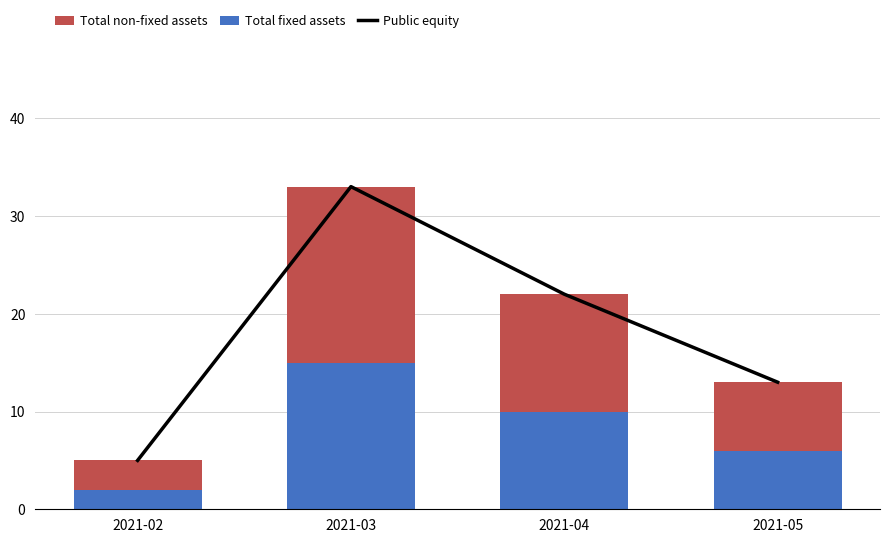

What is the sum of the Public equity values at 2021-03 and 2021-02?

38